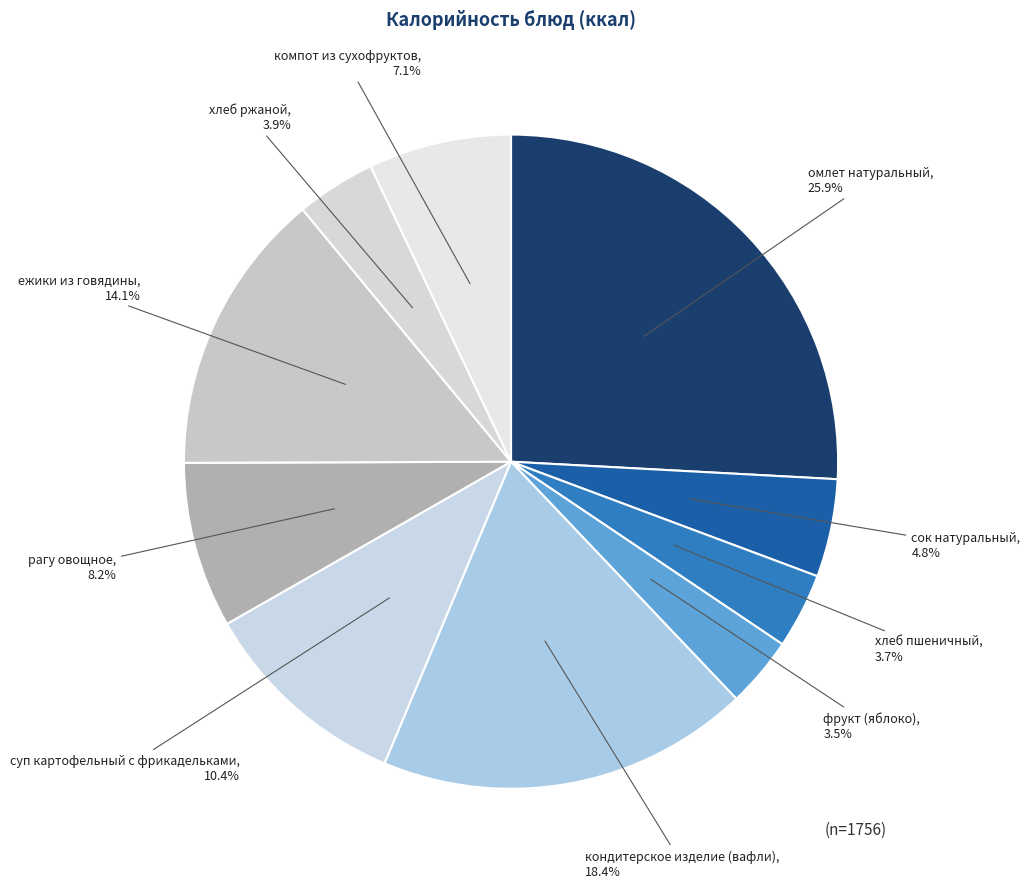

Which category has the biggest portion of the pie?

омлет натуральный